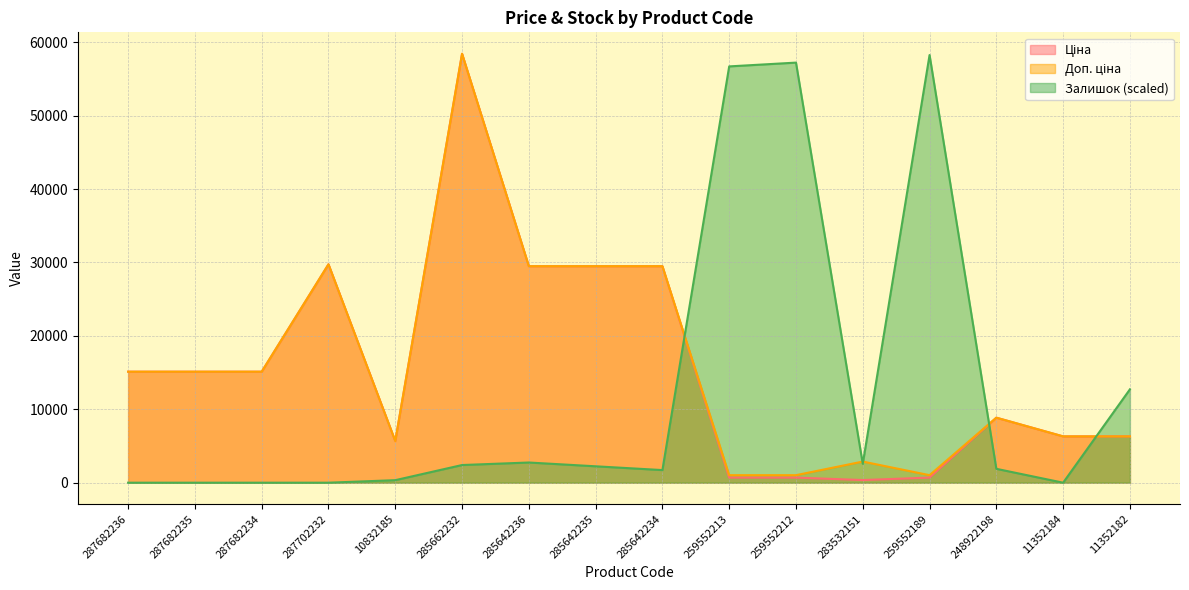

In Ціна, how many points are higher than both neighbors (excluding endpoints)?

3